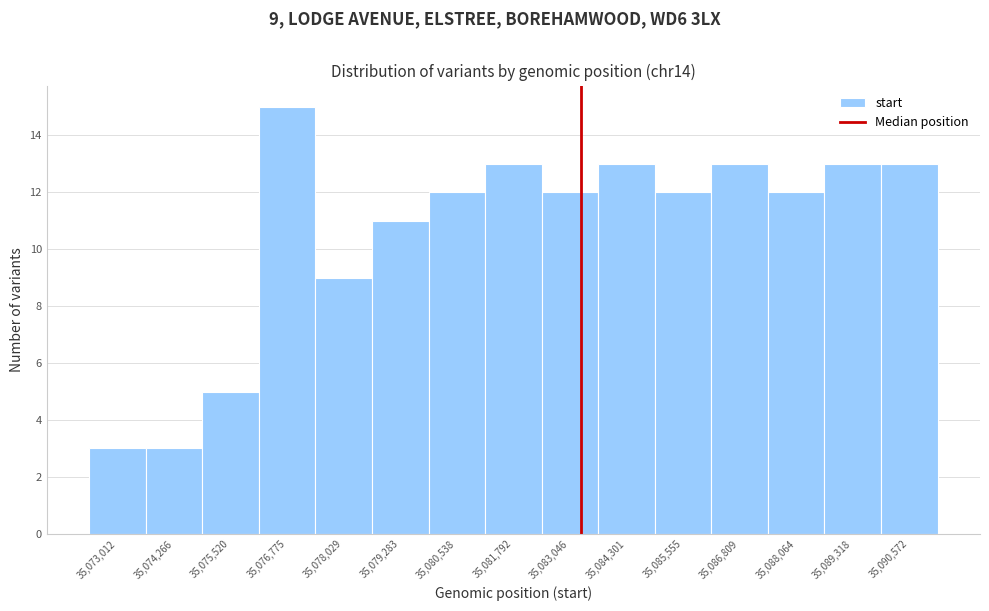

Over which range of the x-axis is the bar tallest?

35076200 to 35077400